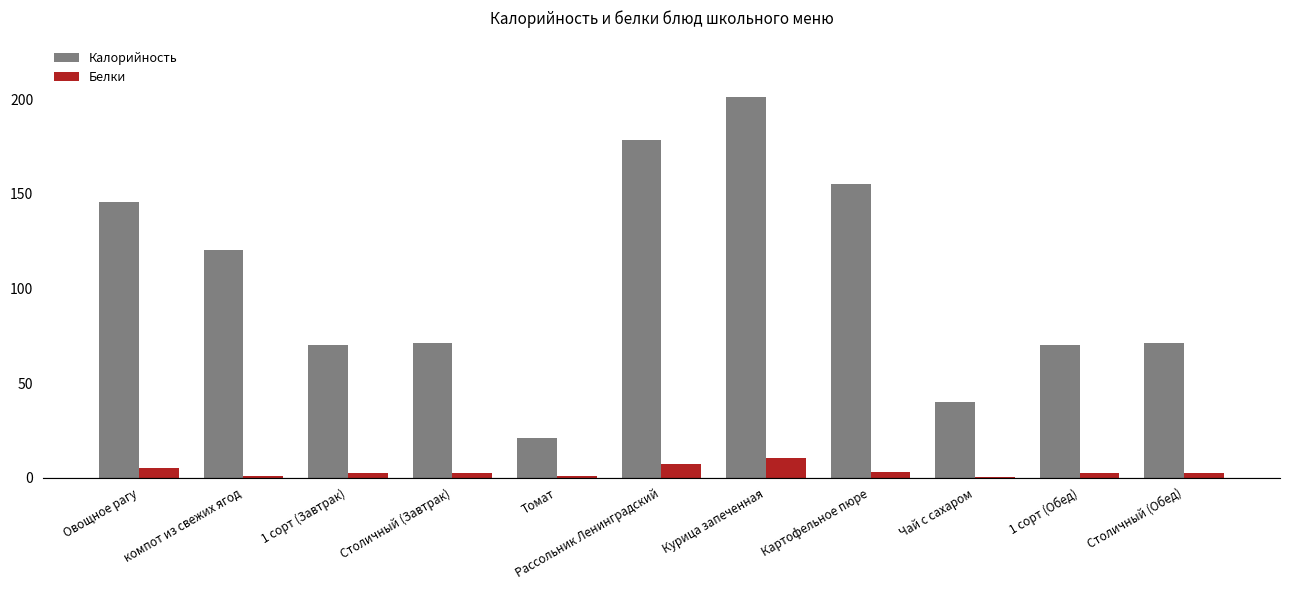

Count the number of data series in this chart.

2